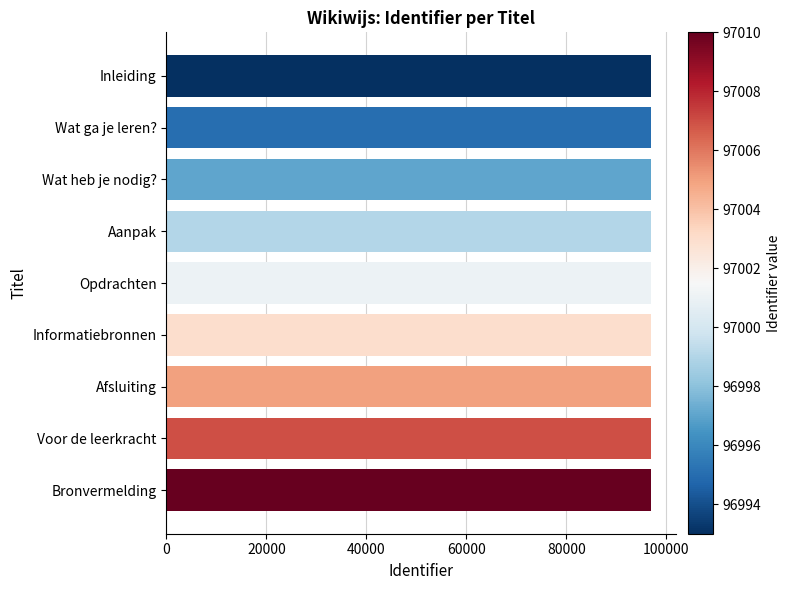

How many series are shown in this chart?

1